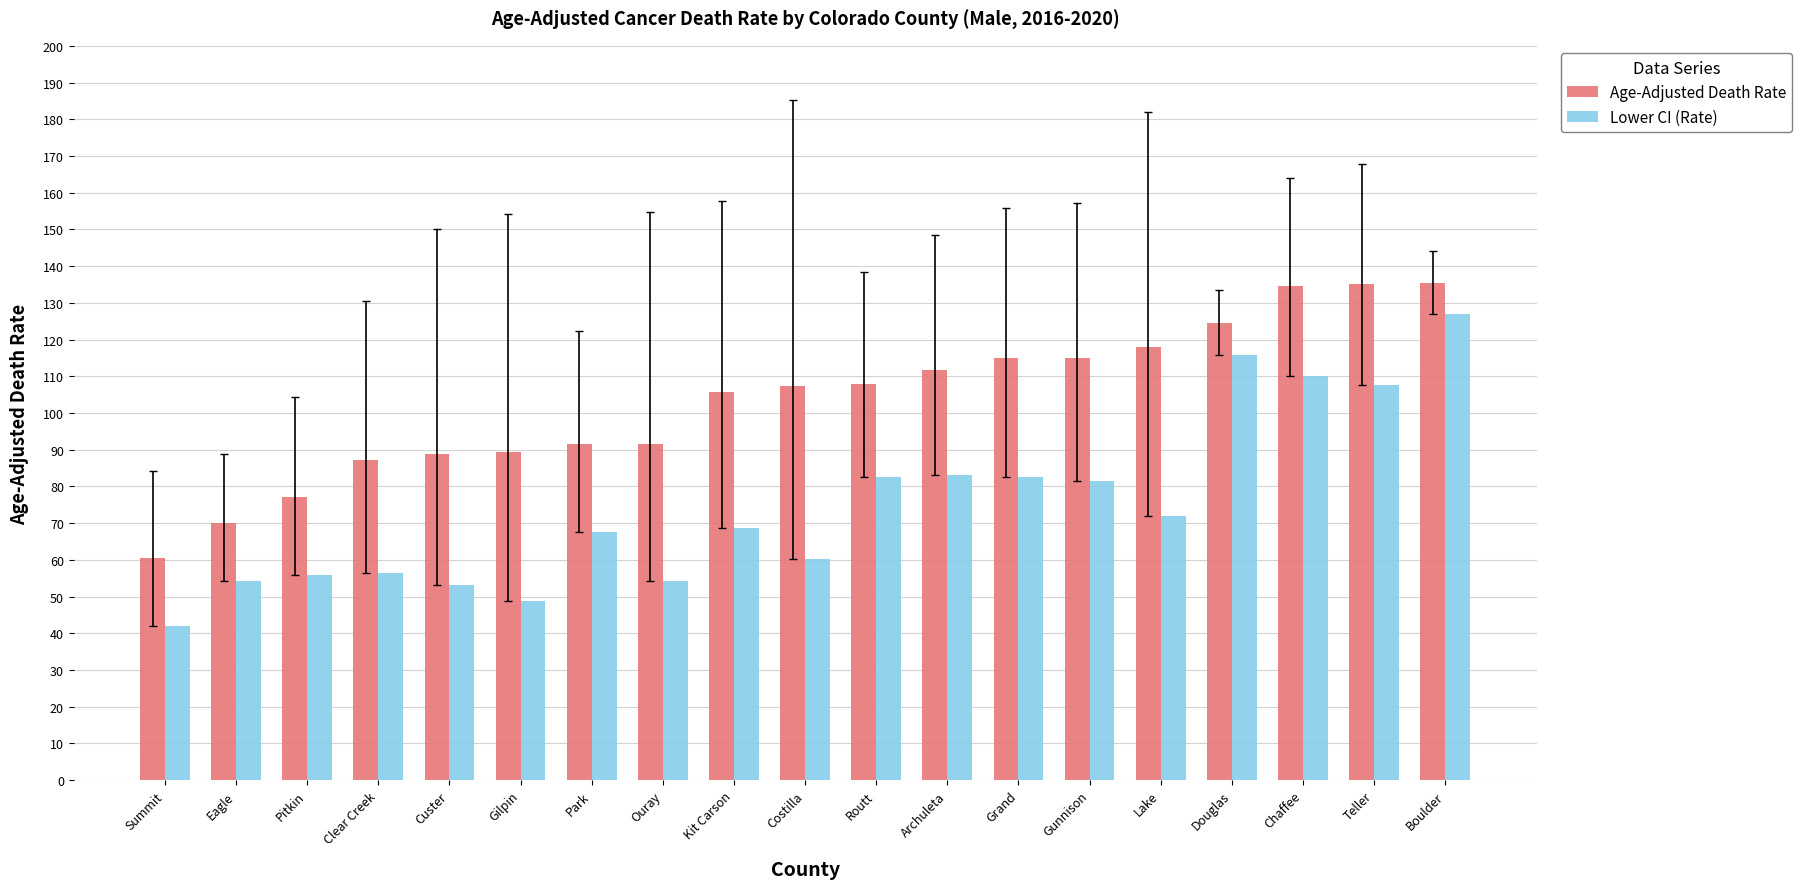

List the series in order of their overall mean, highest first.

Age-Adjusted Death Rate, Lower CI (Rate)